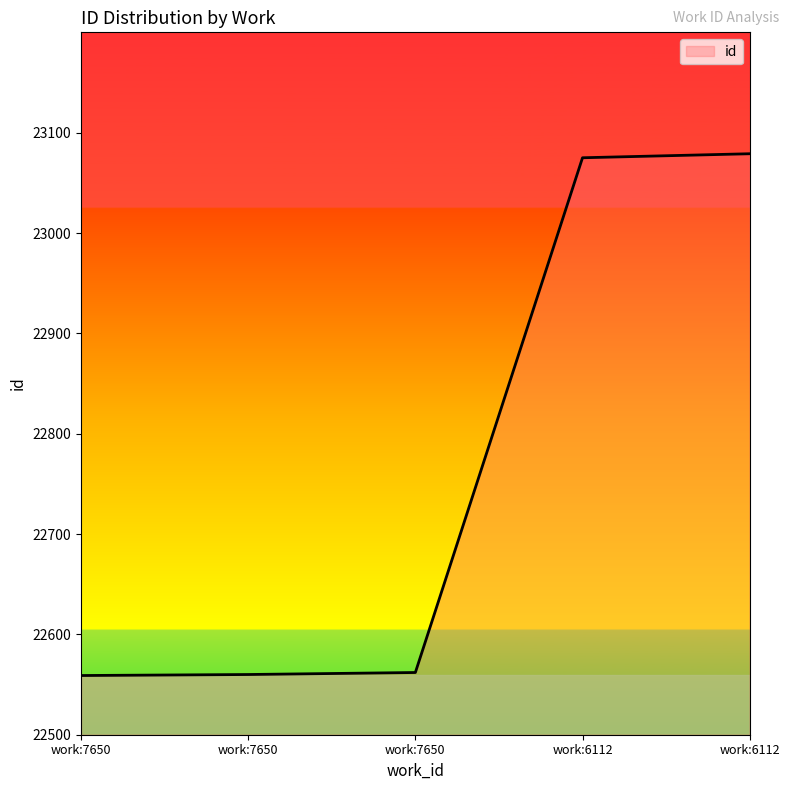

Where does the data first go above 22562?

work:6112